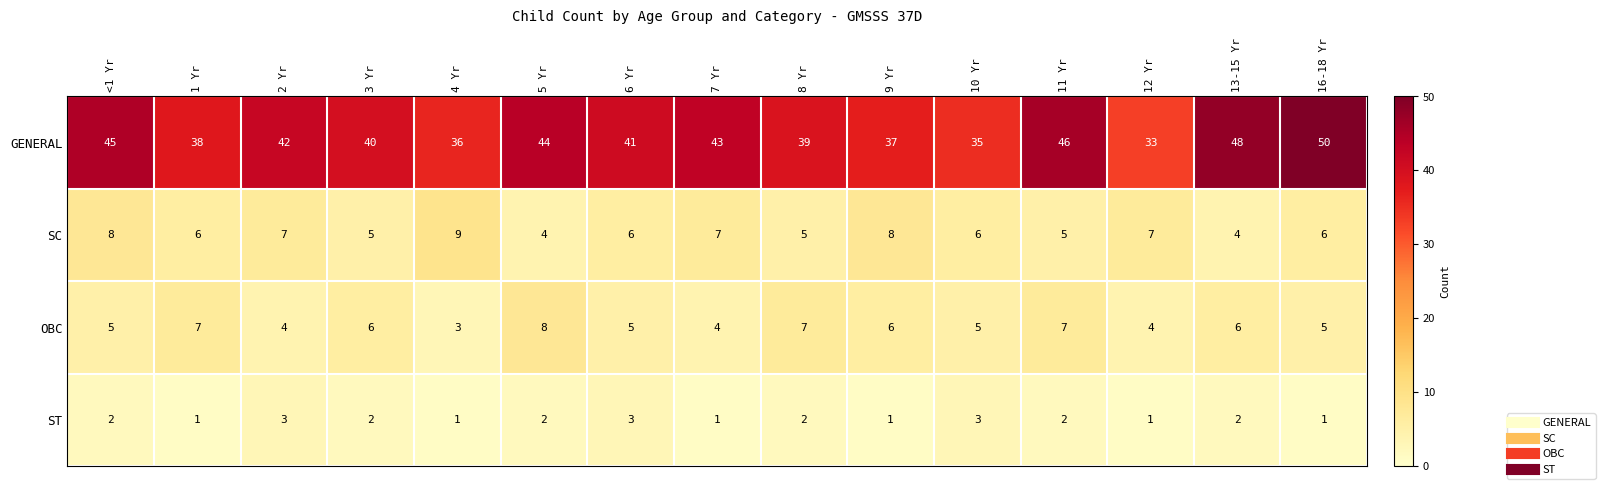

List the series in order of their peak value, lowest first.

ST, OBC, SC, GENERAL